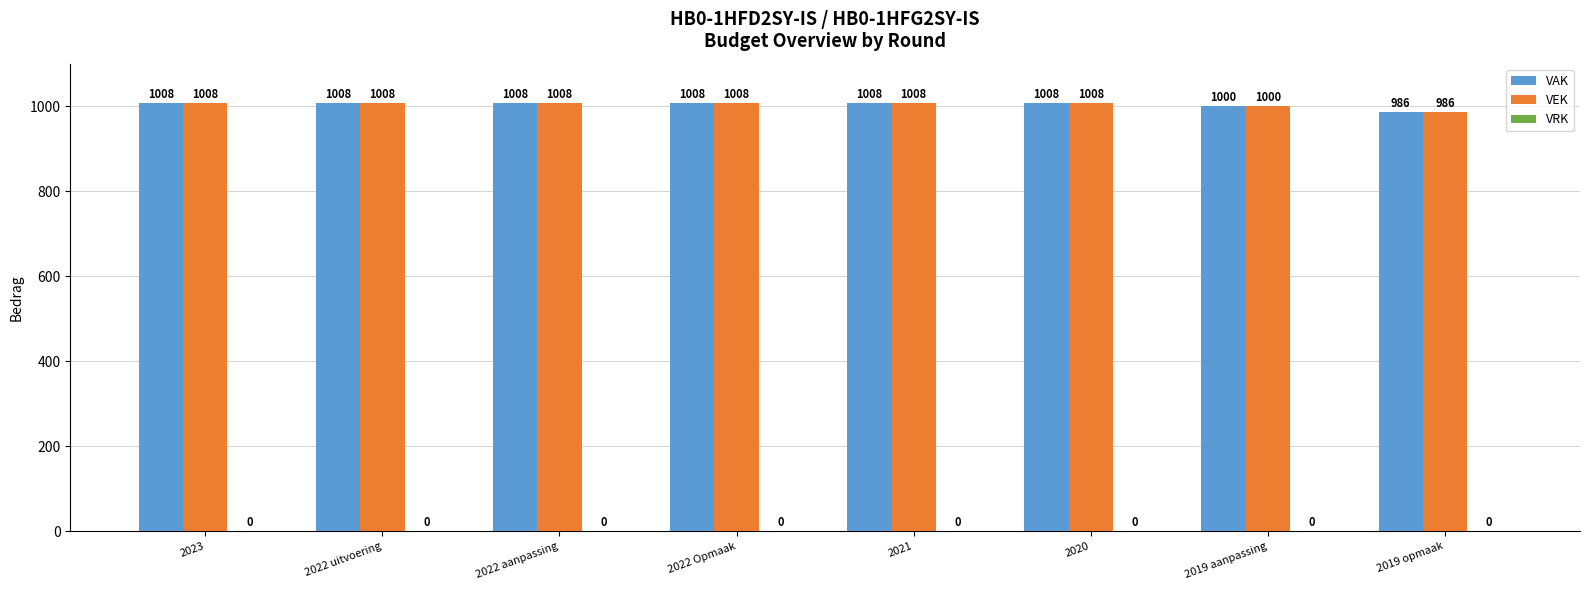

What is the total value across all series at 2022 Opmaak?

2016